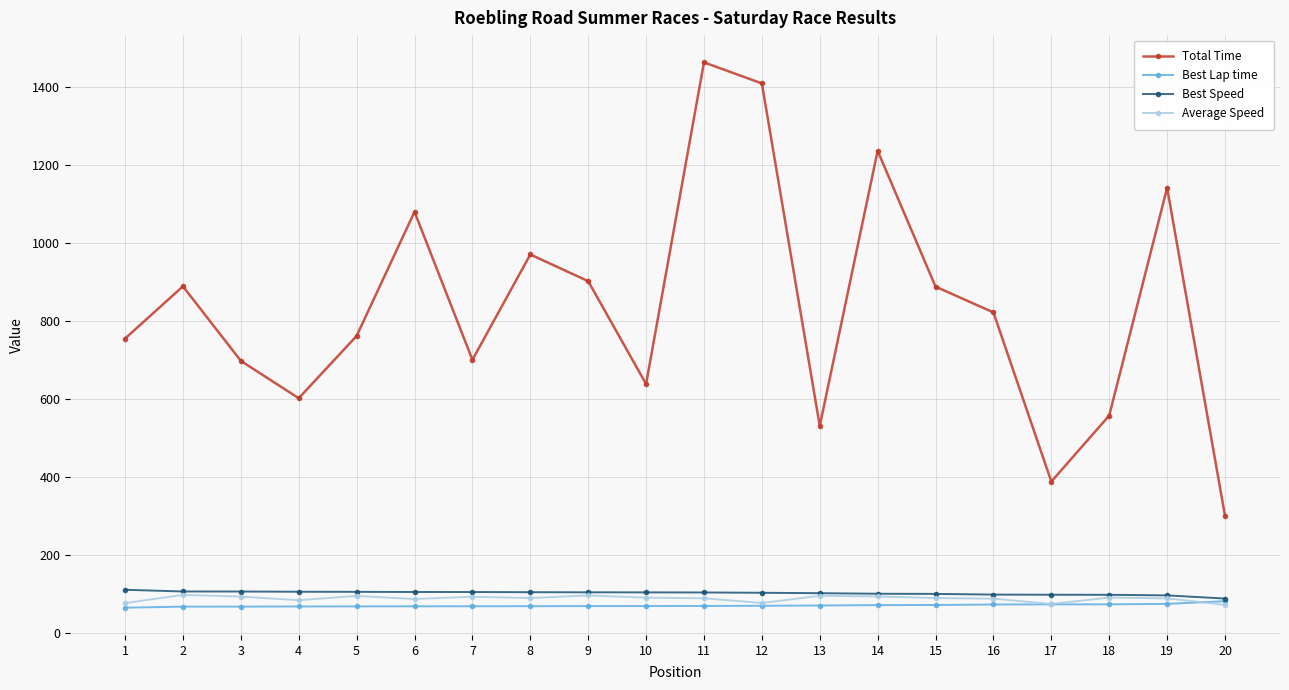

What is the value of the Best Speed point at the 11th from the left?

104.3